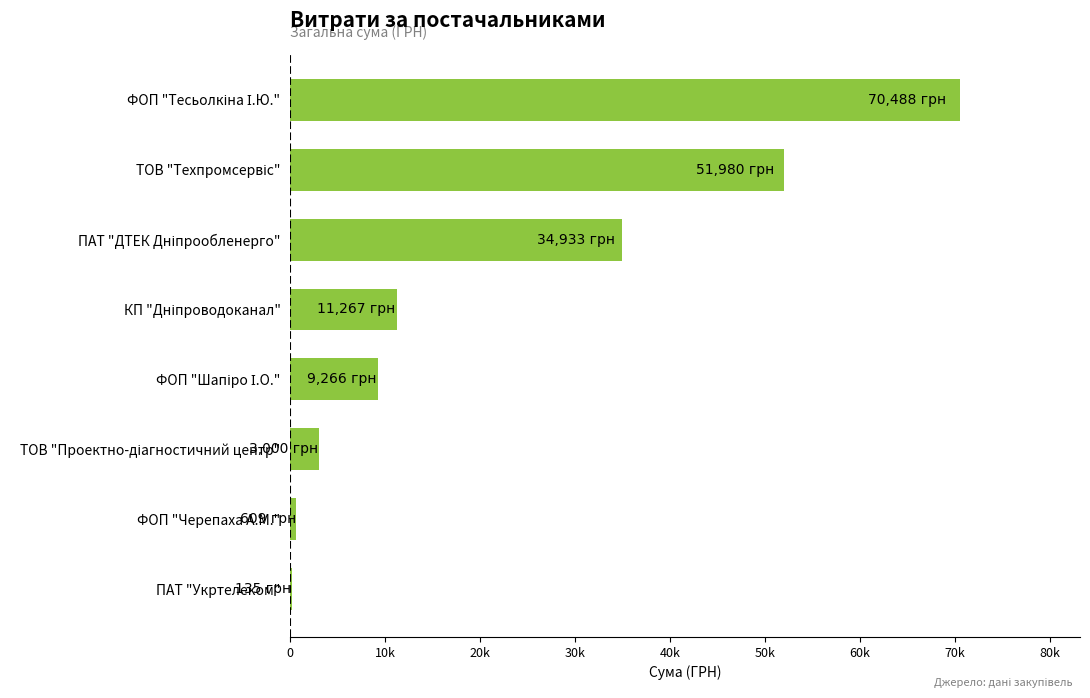

Count the number of categories in the chart.

8